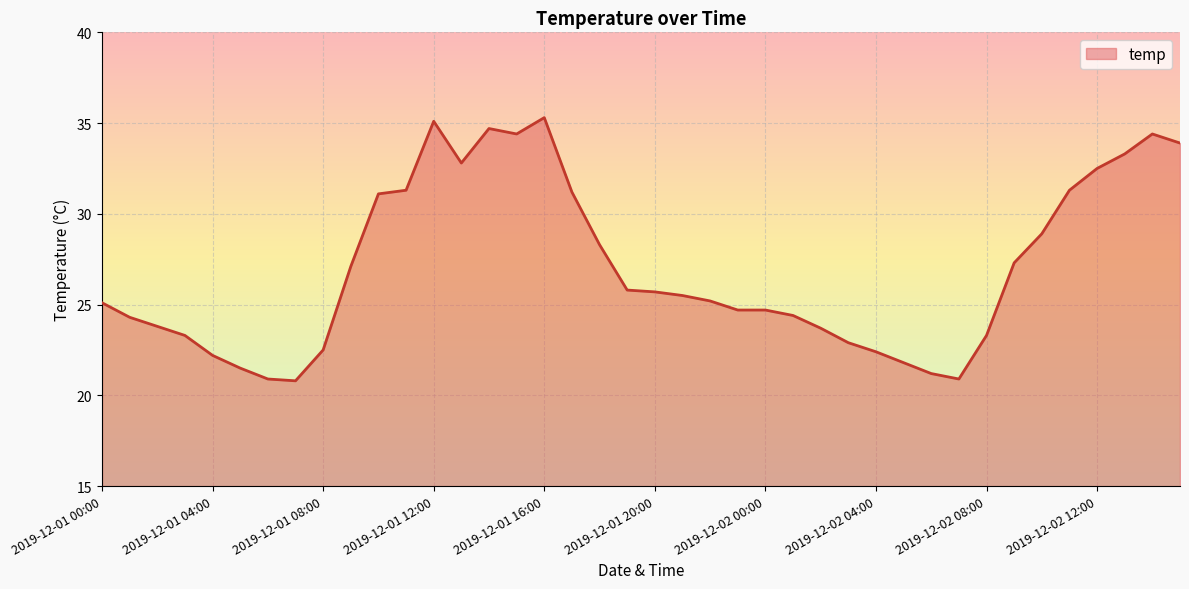

What is the maximum value shown in the chart?

35.3